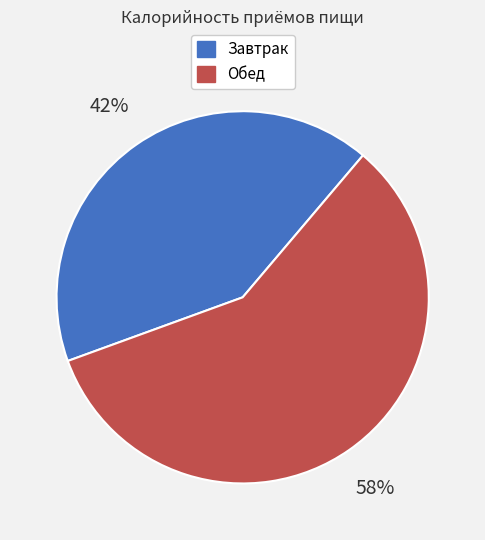

What is the largest slice in the pie chart?

Обед